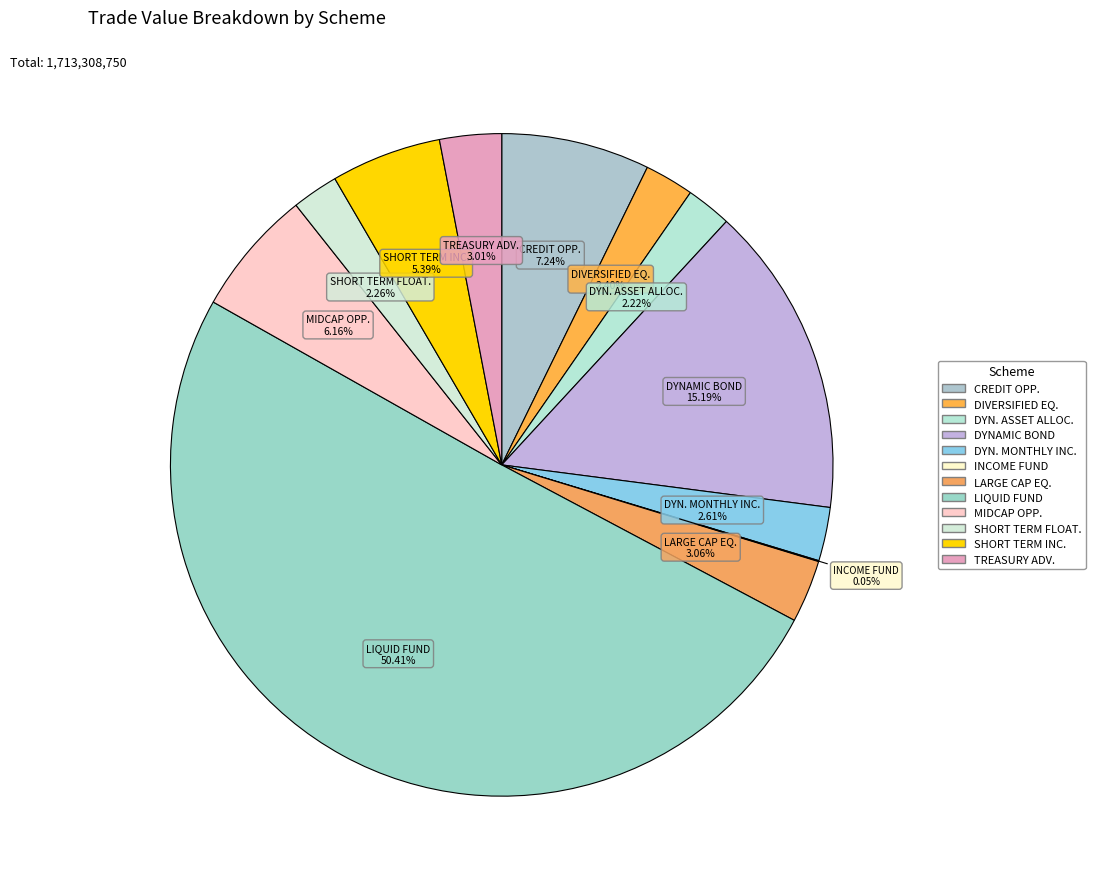

Which slice is the largest?

LIQUID FUND